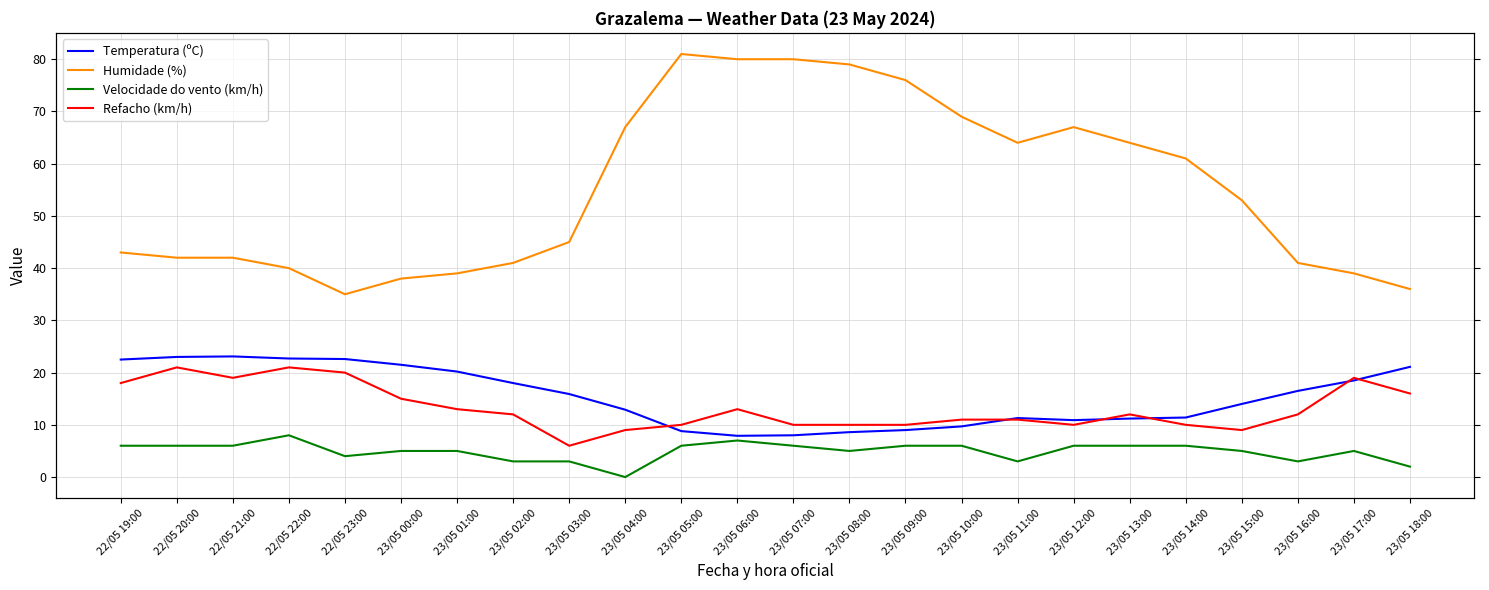

At which label does Refacho (km/h) reach its peak?

22/05 20:00